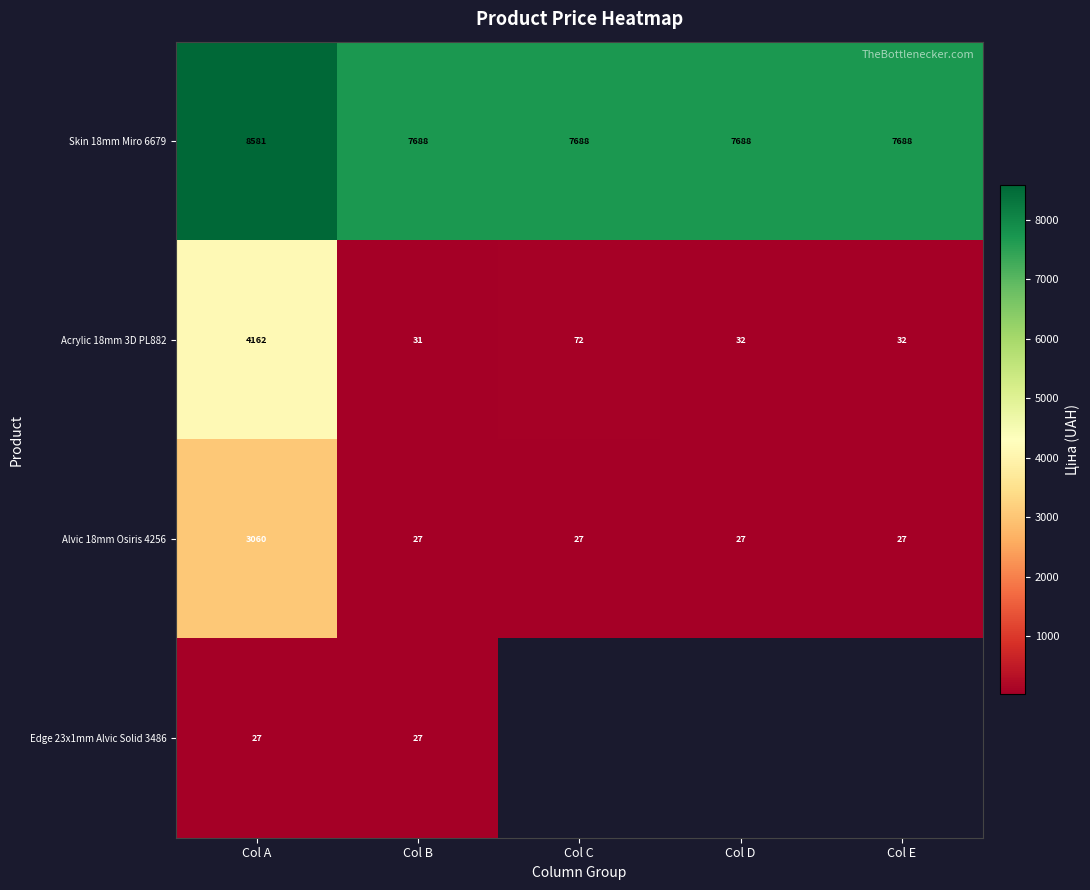

Is the value of Acrylic 18mm 3D PL882 at Col B greater than the value of Skin 18mm Miro 6679 at Col D?

No